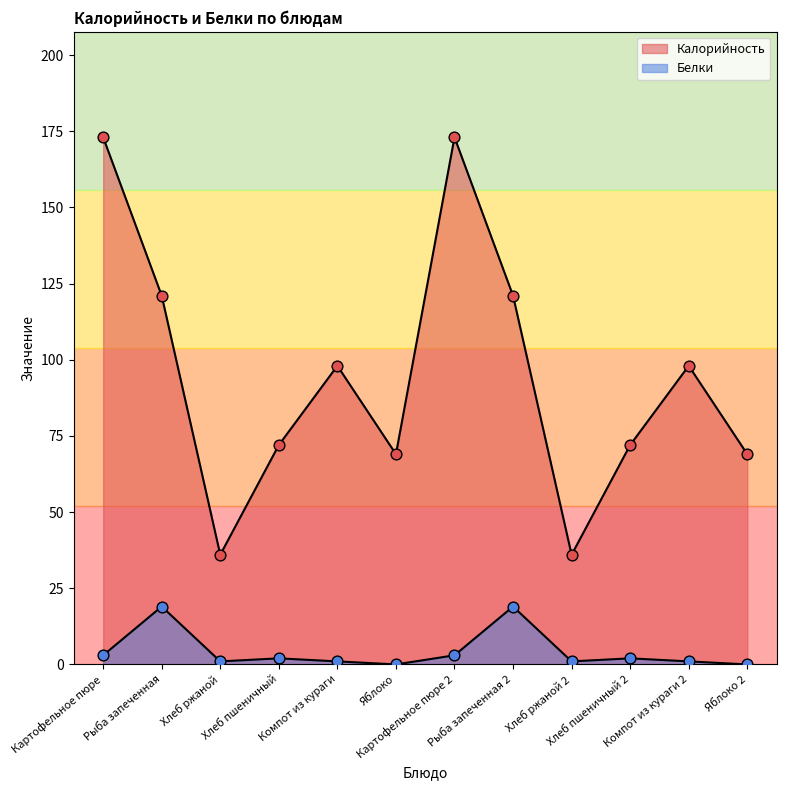

Which series reaches the minimum Y coordinate?

Белки